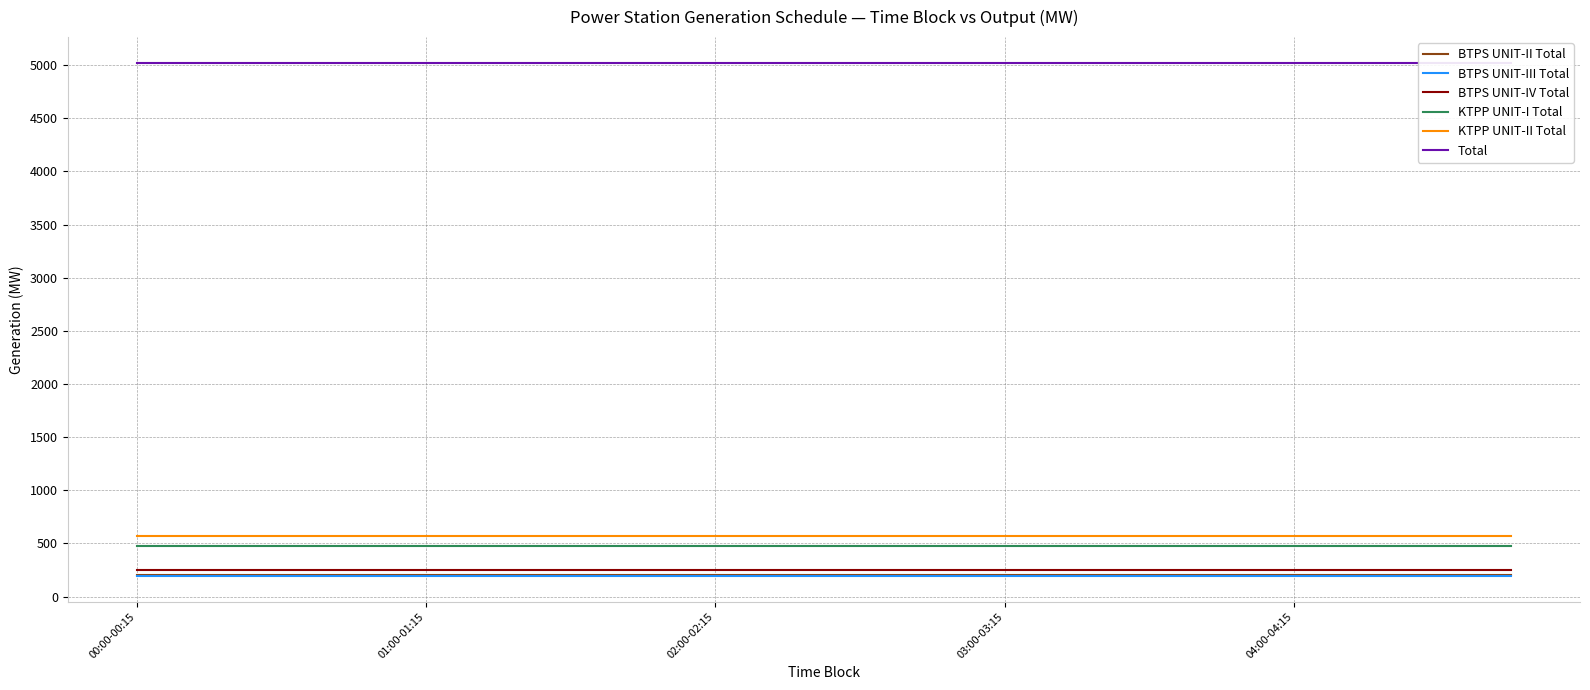

What is the maximum value for KTPP UNIT-I Total?

475